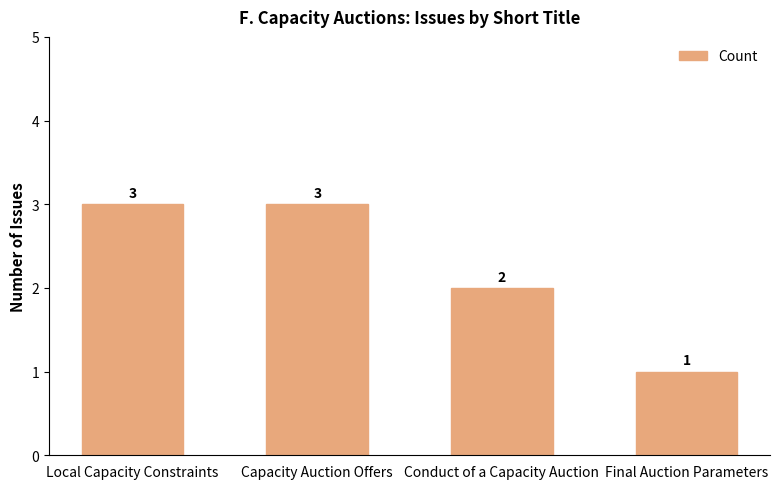

Does the chart contain stacked bars?

No